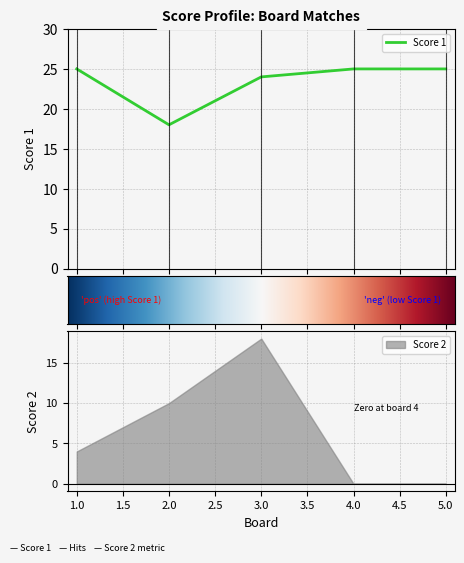

Reading right to left, list all the values displayed in this chart.

5=25	4=25	3=24	2=18	1=25